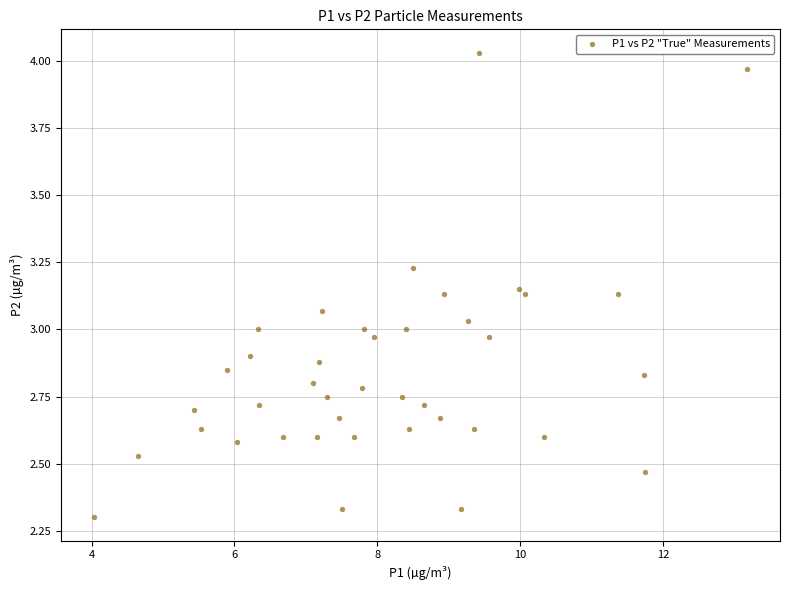

What is the range of Y values (max minus min)?

1.7